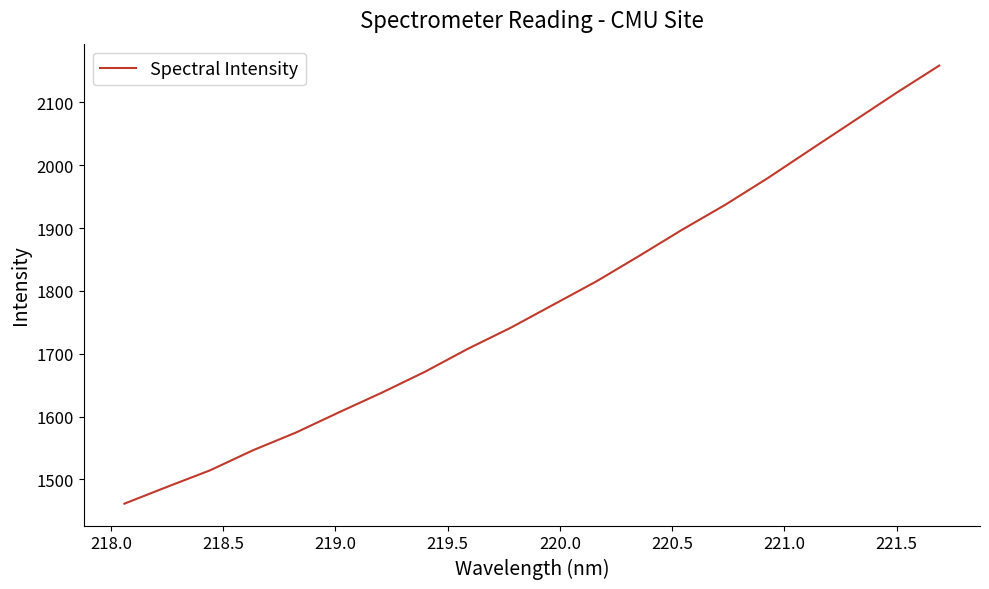

What is the difference between the maximum and minimum values?

697.1